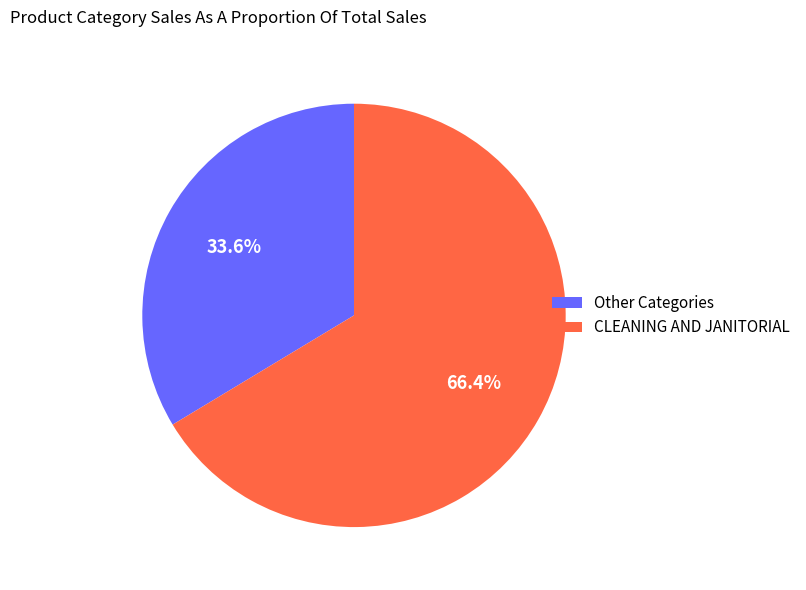

How many slices are in this pie chart?

2